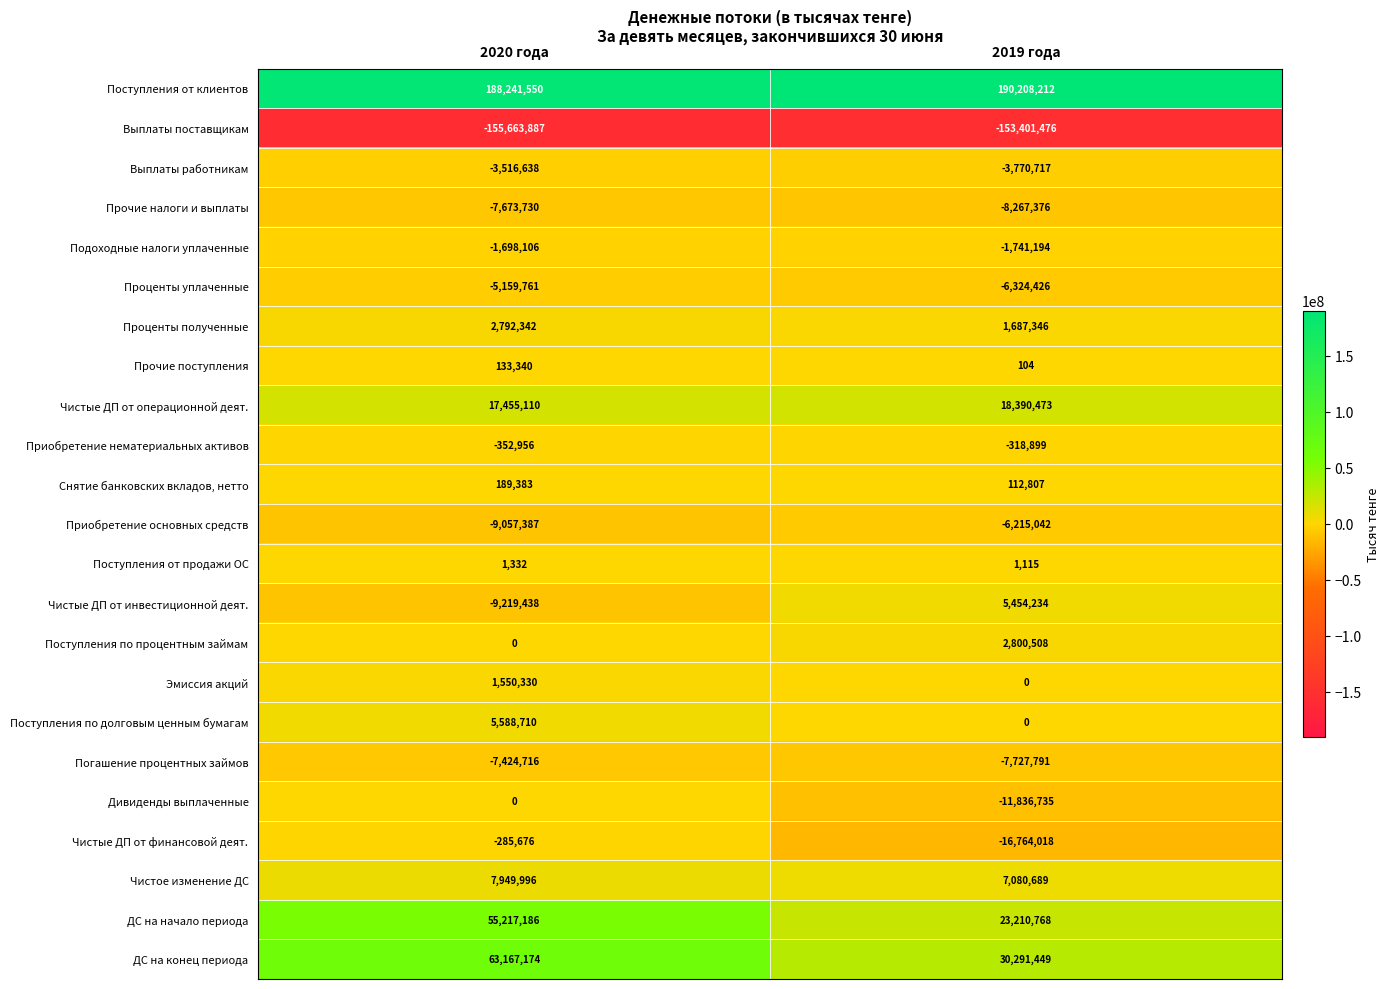

Read the Приобретение основных средств value at 2020 года, to the nearest 50.

-9057400